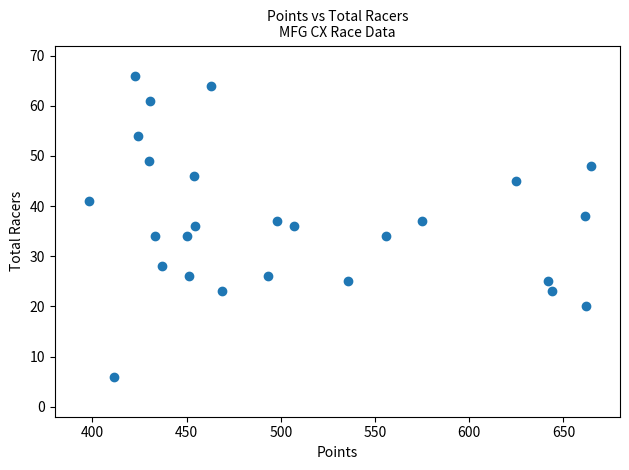

How many points are shown in the scatter plot?

26